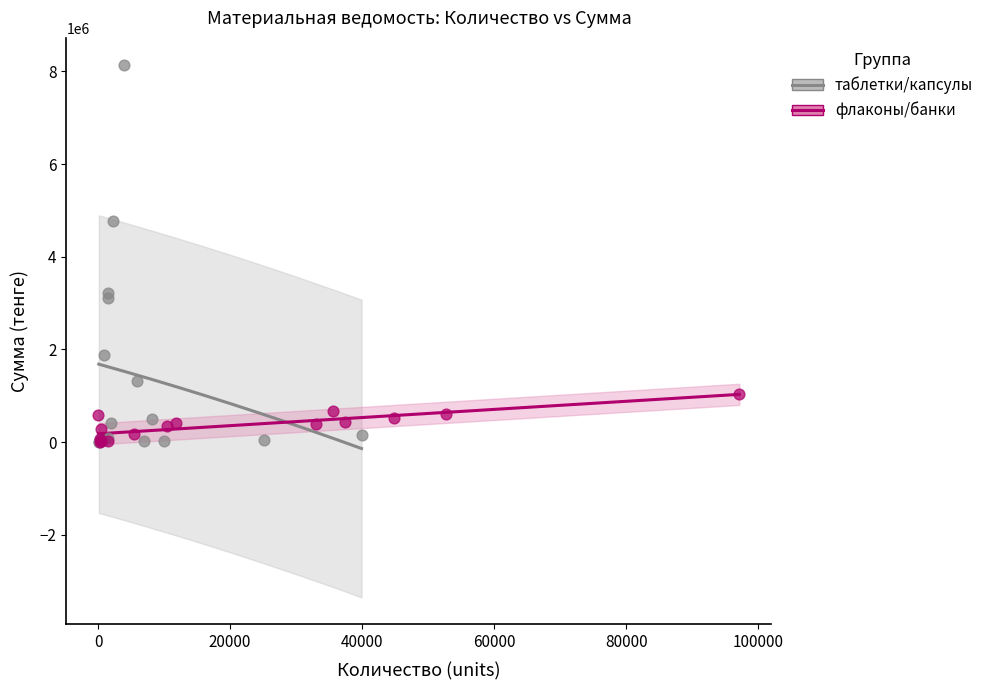

Which series reaches the maximum Y coordinate?

таблетки/капсулы